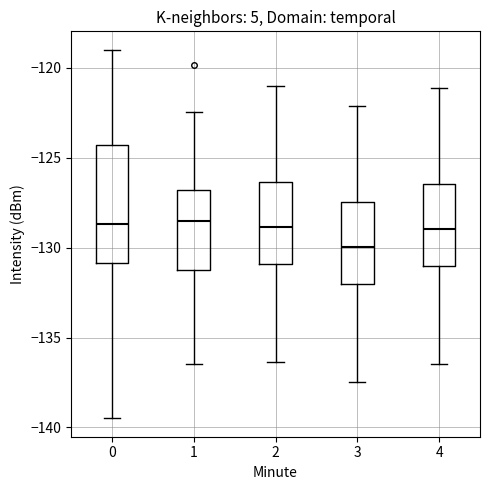

Reading left to right, read every box against the y-axis: the position of its median line, the range the box covers, and the ends of its whiskers. The values are not printed on the chart, so give them approximately, as read against the axis.

0: median -128.5, box -131.0 to -124.5, whiskers -139.5 to -119.0
1: median -128.5, box -131.0 to -127.0, whiskers -136.5 to -122.5
2: median -129.0, box -131.0 to -126.5, whiskers -136.5 to -121.0
3: median -130.0, box -132.0 to -127.5, whiskers -137.5 to -122.0
4: median -129.0, box -131.0 to -126.5, whiskers -136.5 to -121.0